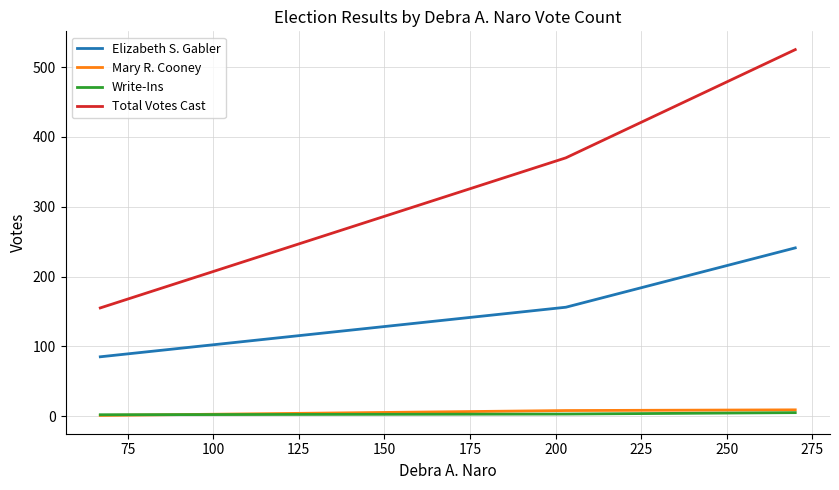

What is the average value of the Total Votes Cast series?

350